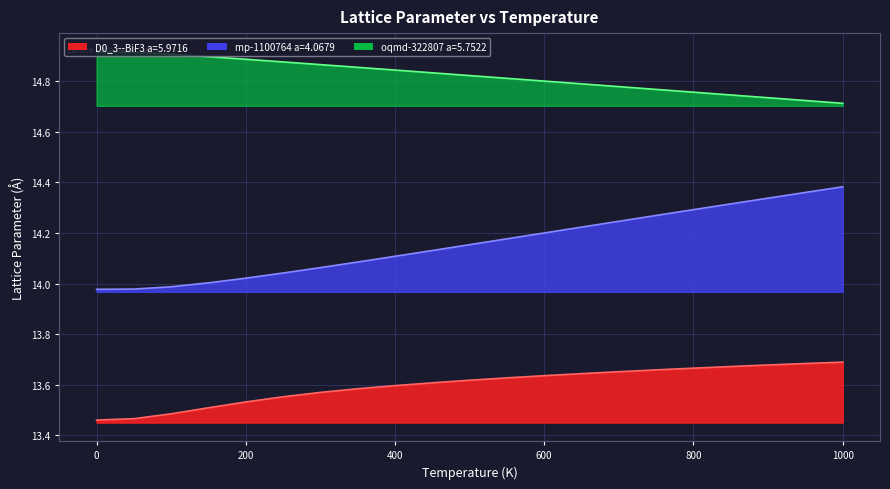

How many data points does each series have?

21